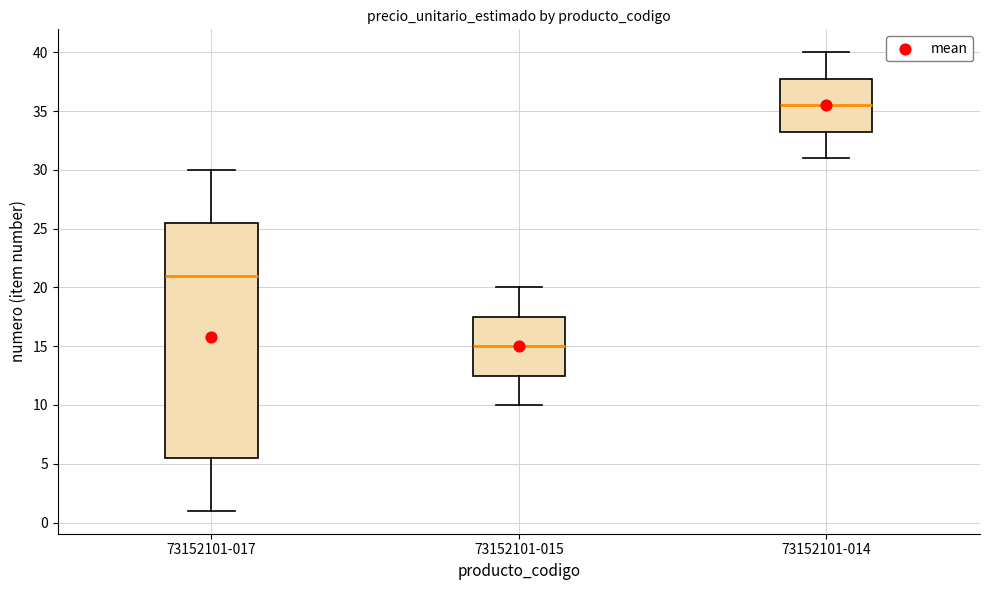

Comparing the boxes themselves (not the whiskers), which one is the tallest?

73152101-017